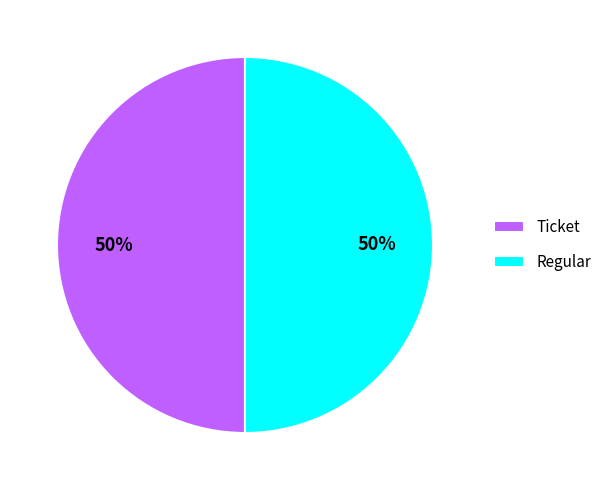

Is the sum of Ticket and Regular greater than half?

Yes